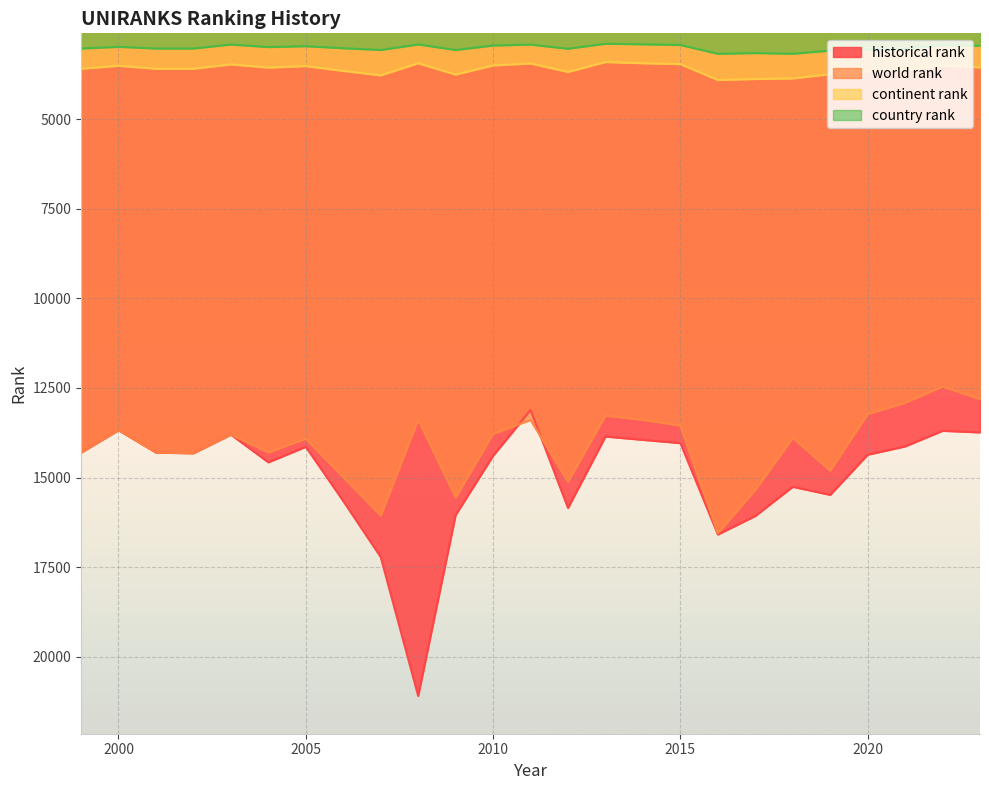

What is the lowest value of the historical rank series?

13115